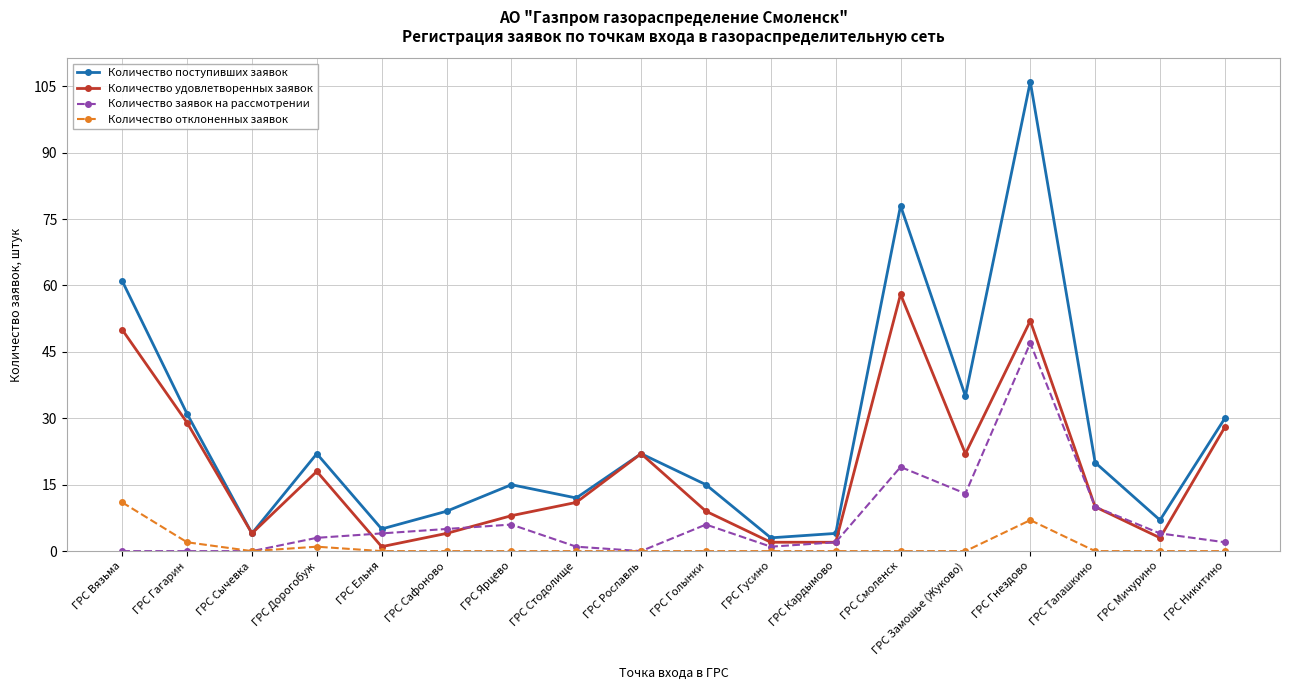

Which category has the highest value in the Количество удовлетворенных заявок series?

ГРС Смоленск